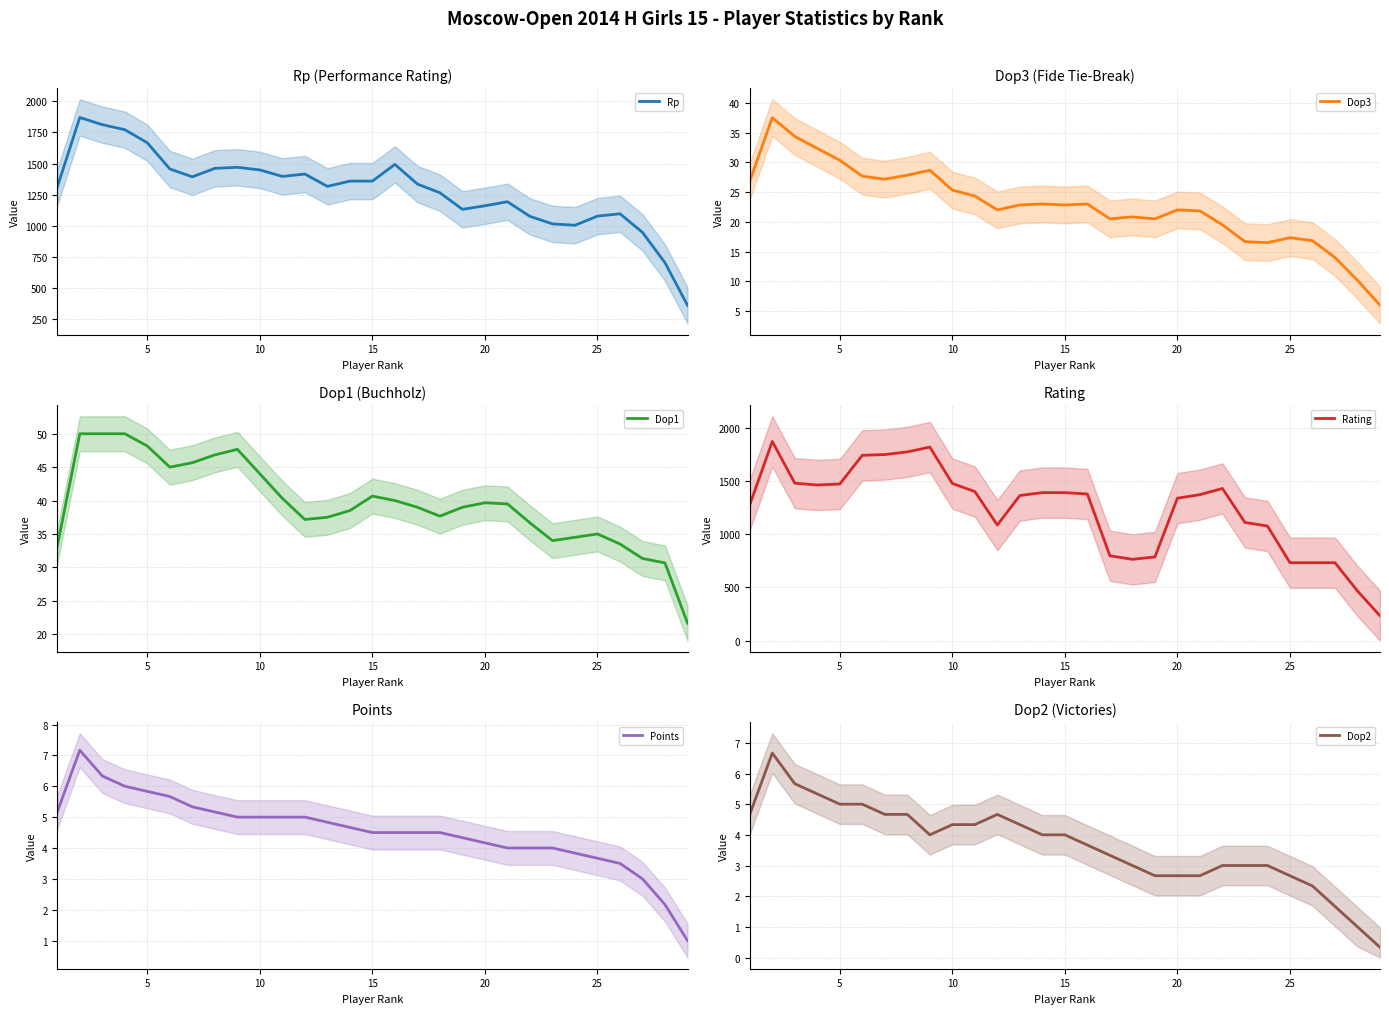

Which series has the largest total across all categories?

Rp